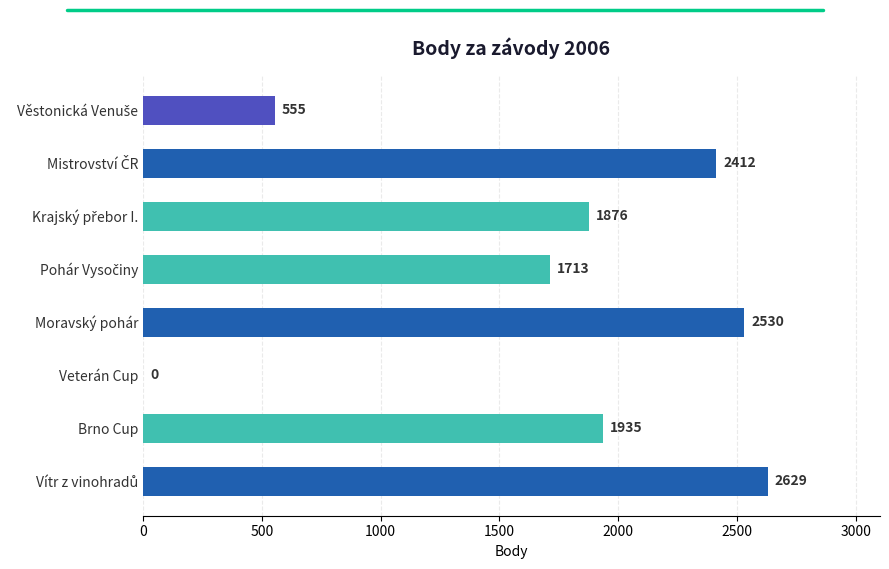

What is the maximum value shown in the chart?

2629